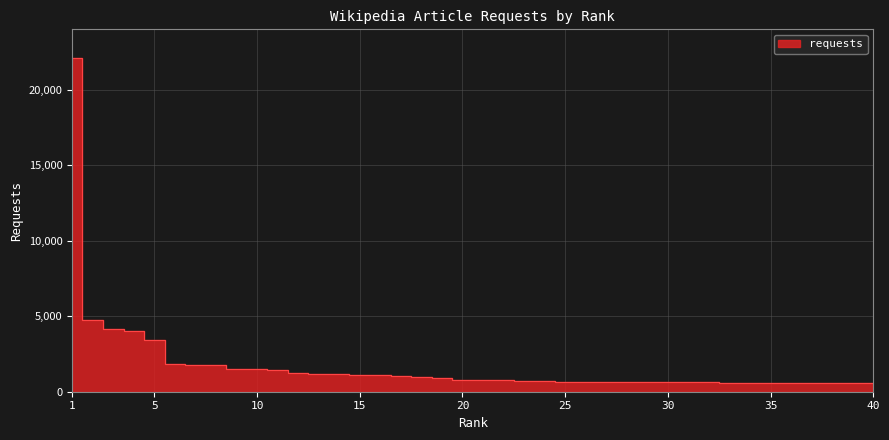

Which has a higher value, 11 or 4?

4